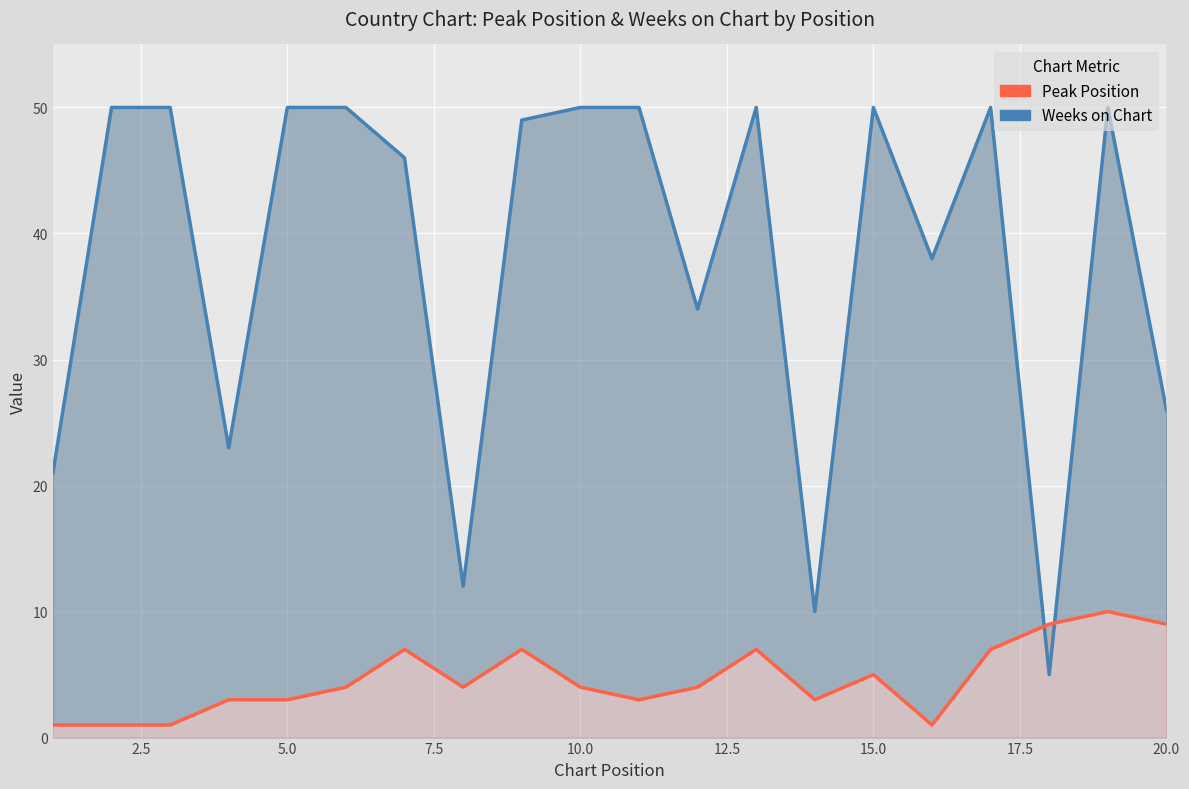

What is the highest value of the Peak Position series?

10